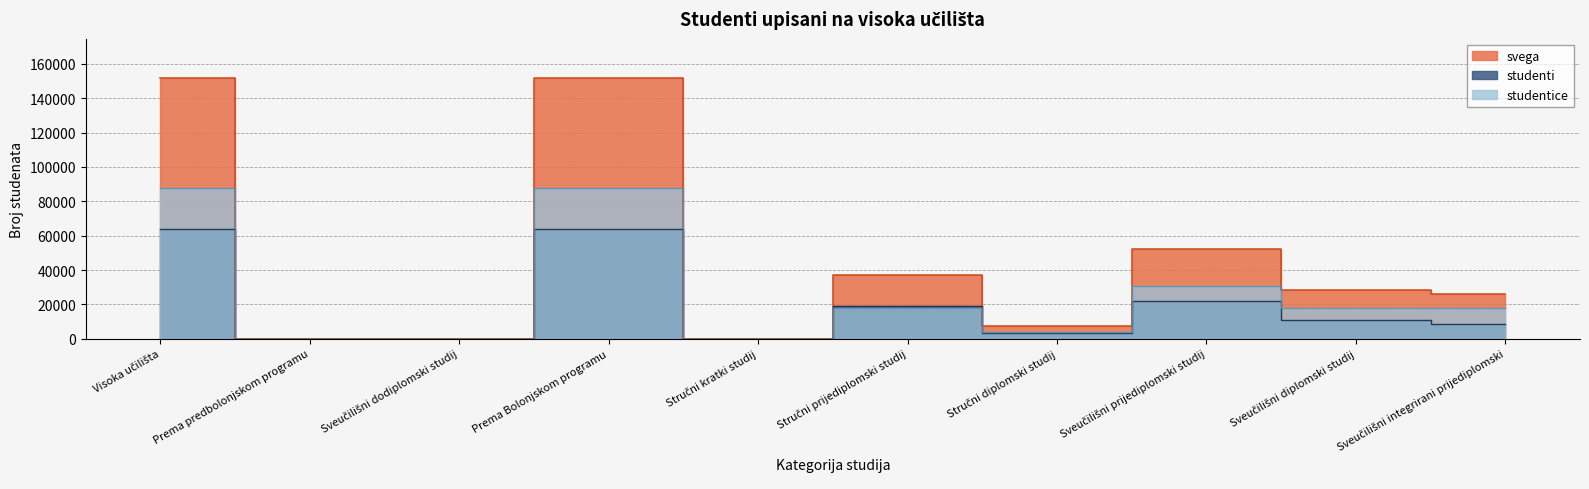

How many values in the svega series exceed 28495?

4